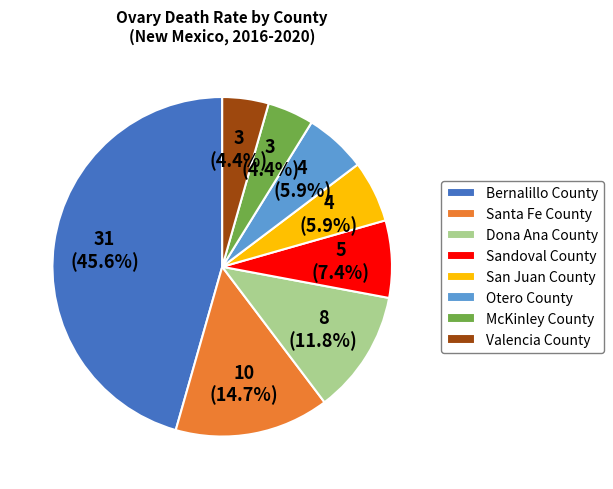

How much of the chart is everything except Otero County?

94.1%